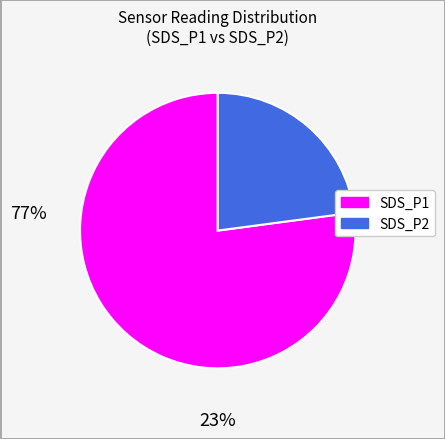

Combined, do SDS_P1 and SDS_P2 account for over 50%?

Yes